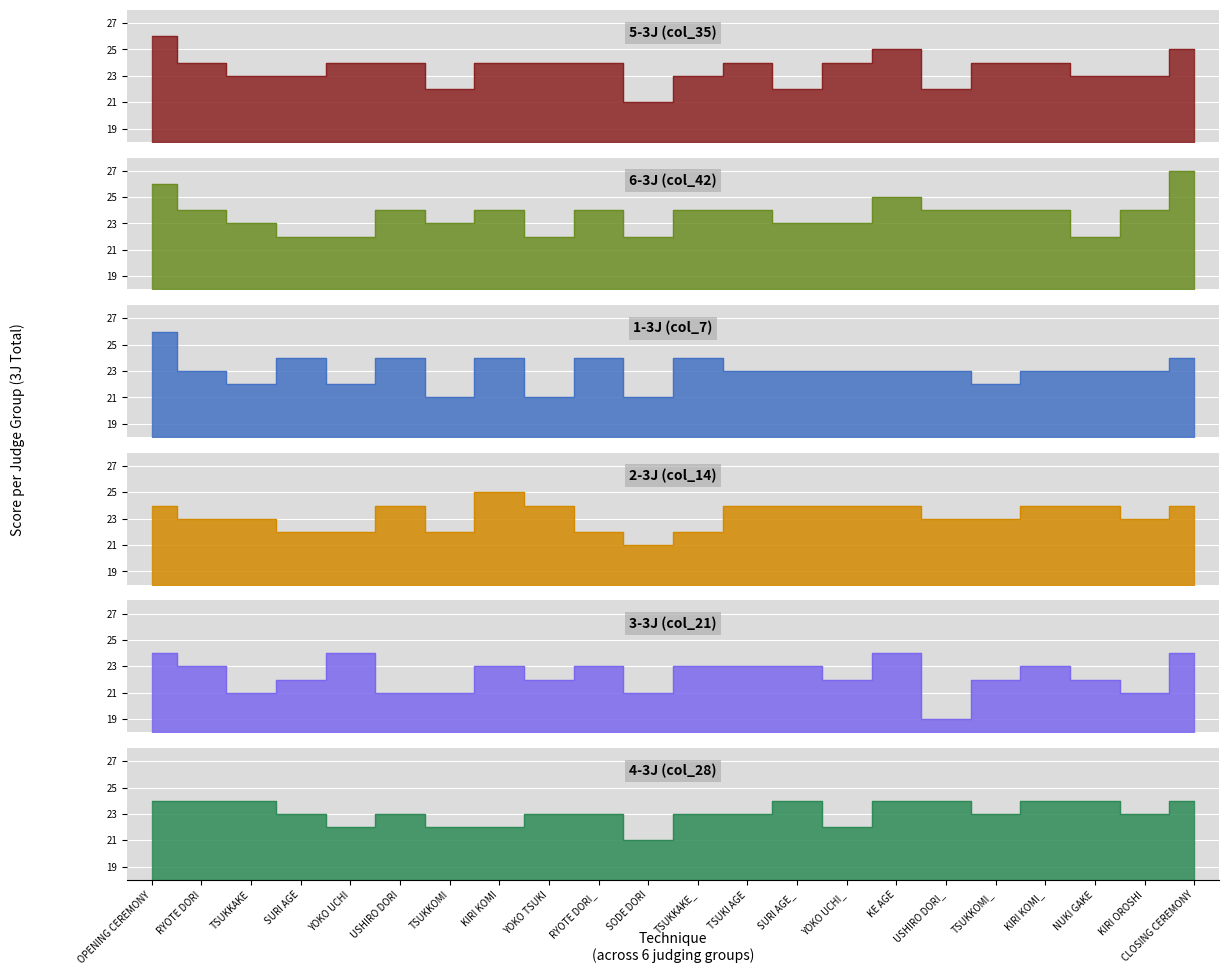

At how many categories does at least one series exceed 24?

4